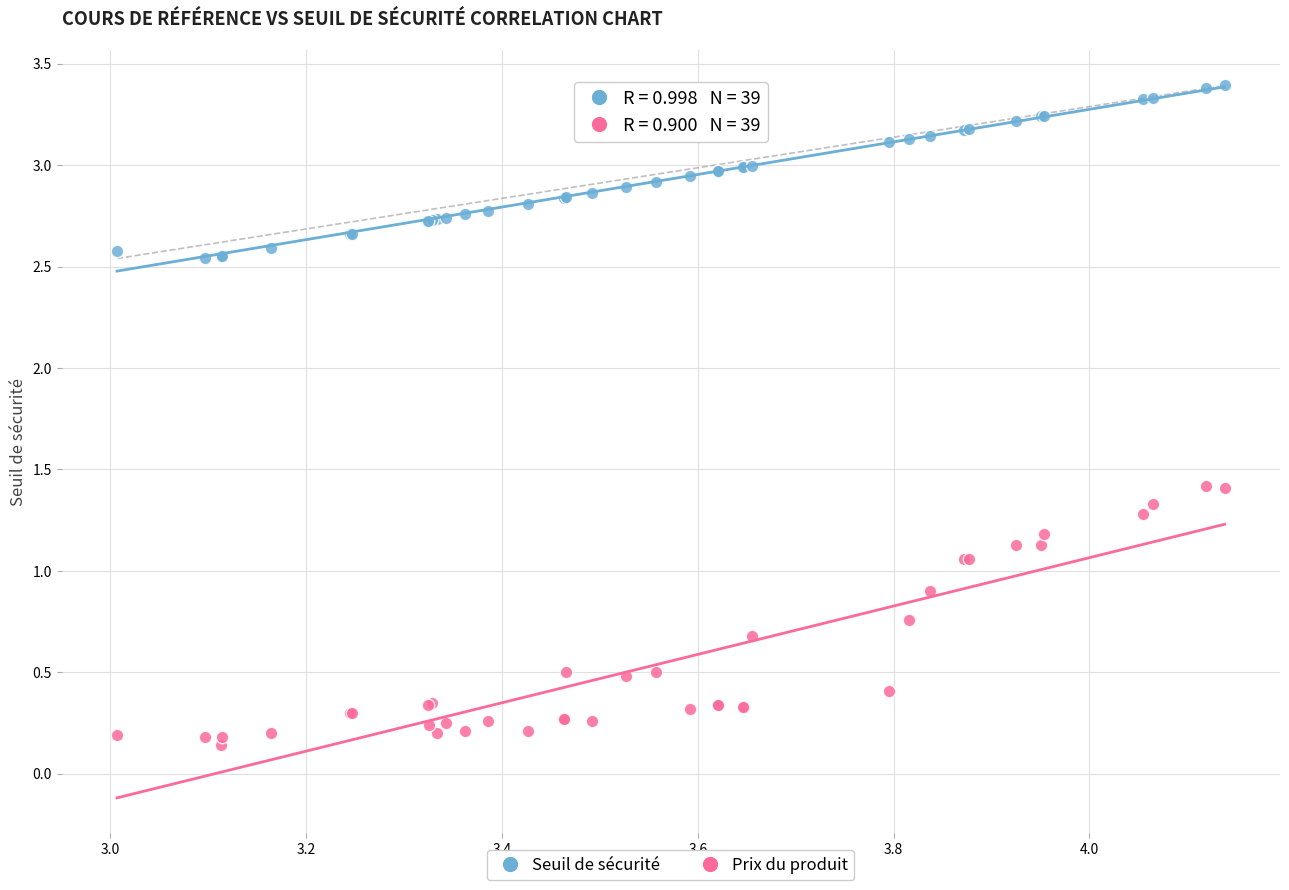

Which series has the widest spread of Y values?

Prix du produit